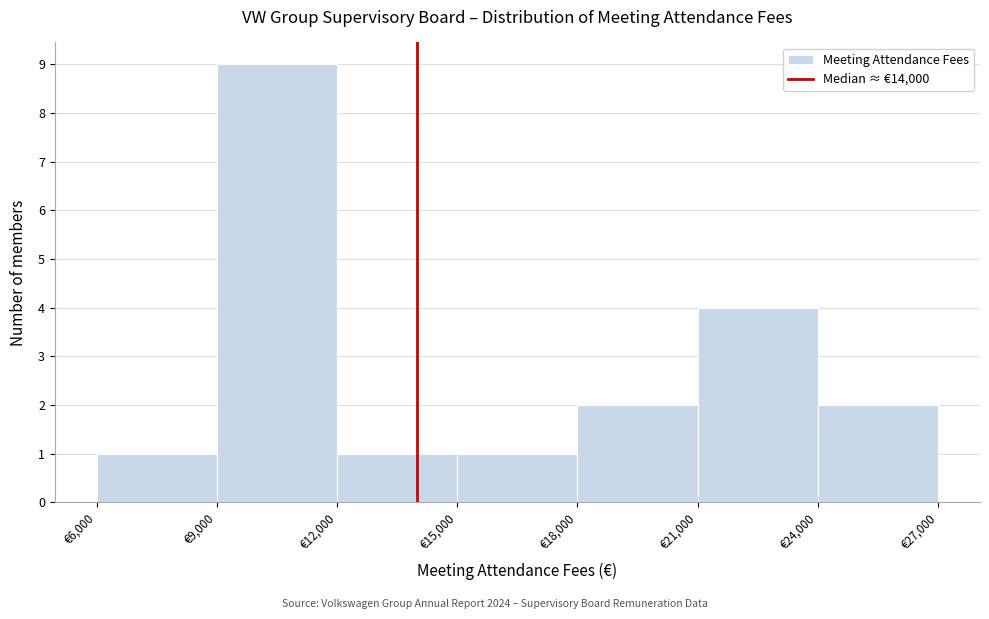

How tall is the bar that spans 15000 to 18000 on the x-axis? The values are not printed on the chart, so give them approximately, as read against the axis.

1